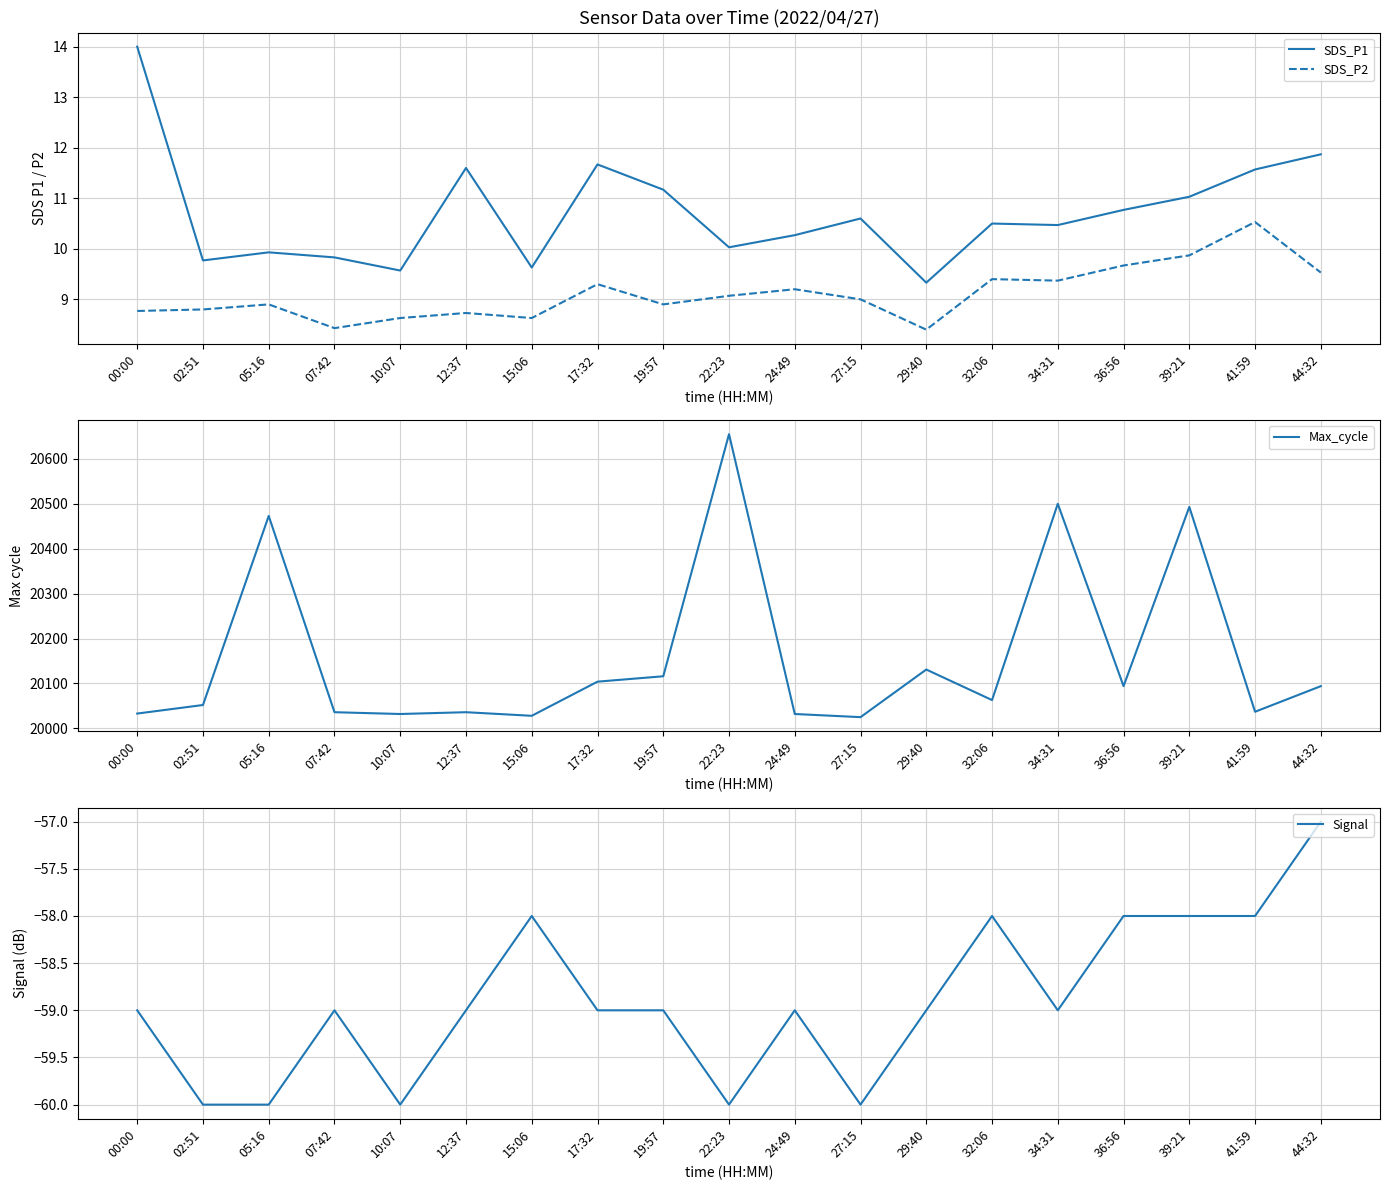

How many interior local peaks does the SDS_P2 series have?

6